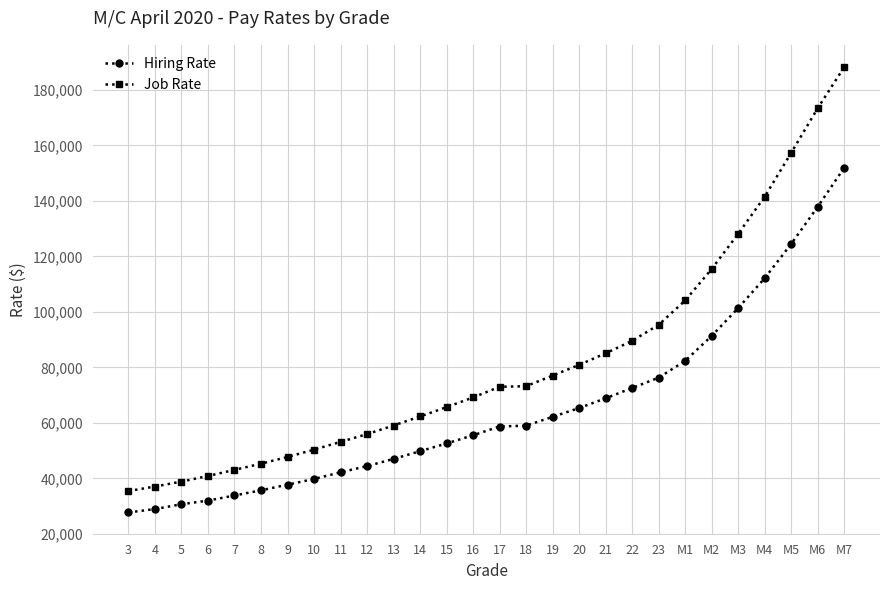

Which series has the largest total across all categories?

Job Rate